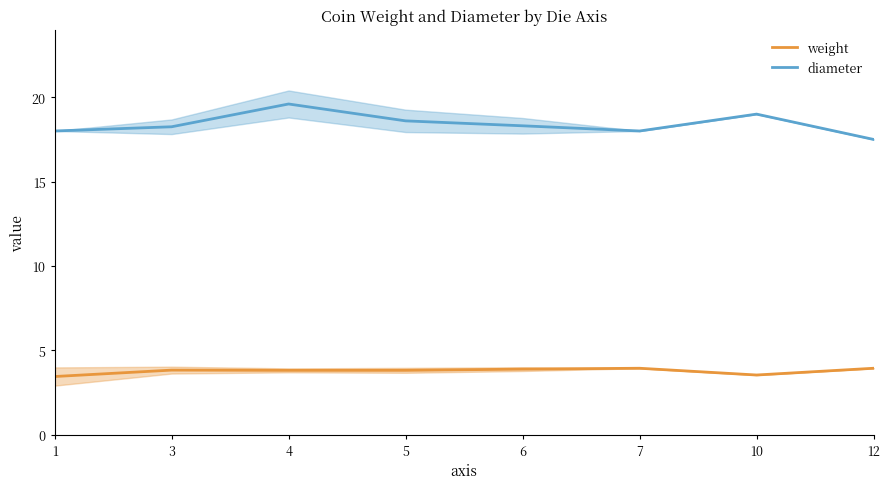

Reading left to right, what are all the values shown in this chart?

weight: 3.5	3.8	3.8	3.8	3.9	3.9	3.5	3.9
diameter: 18.0	18.2	19.6	18.6	18.3	18.0	19.0	17.5